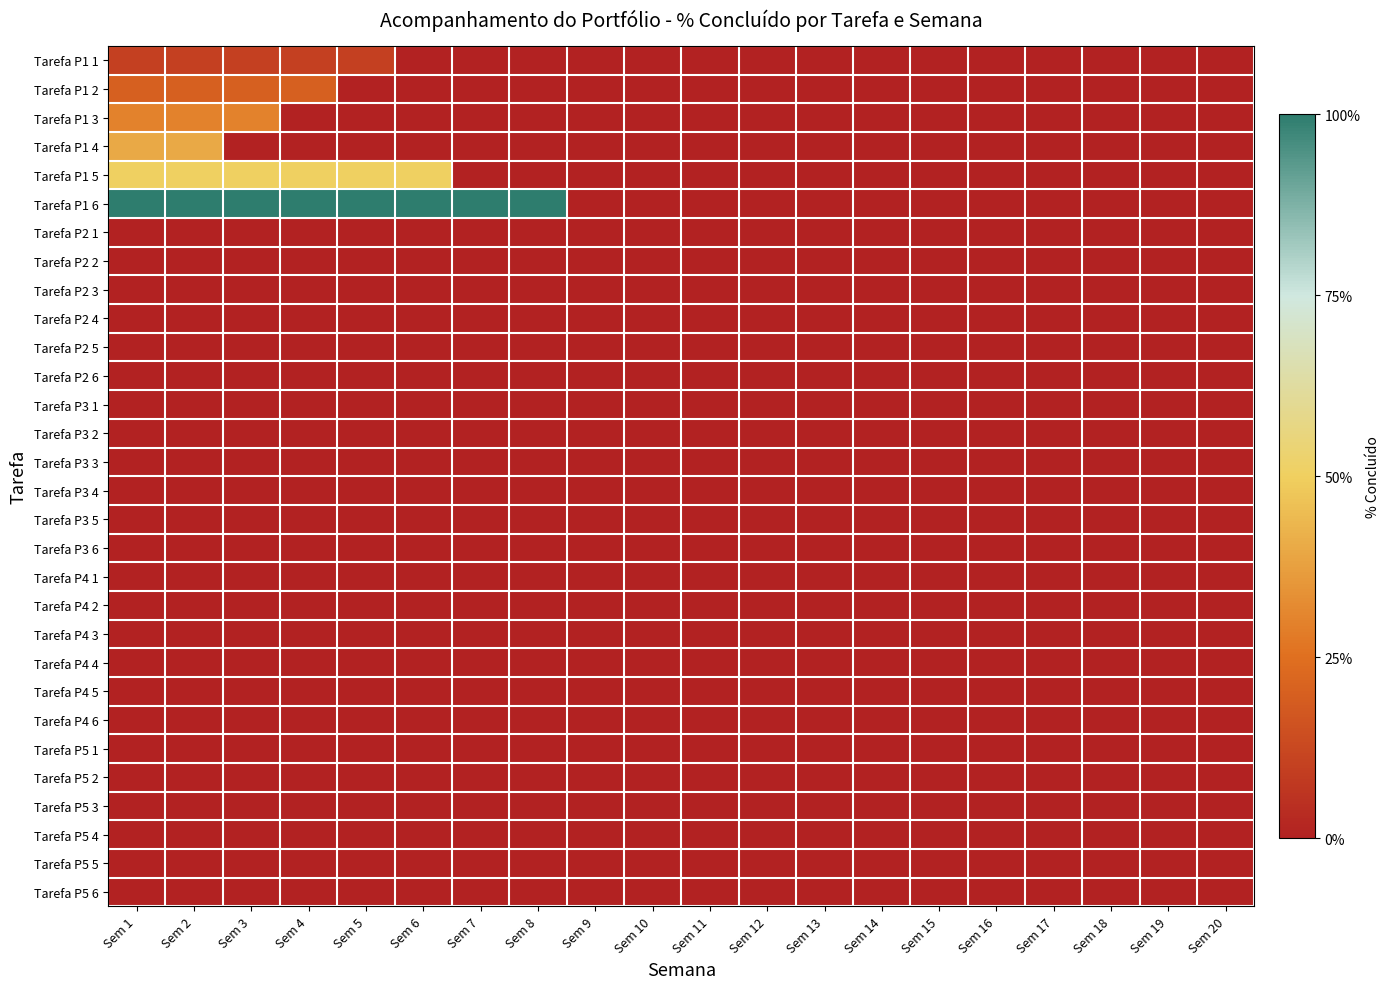

At which category is the sum across all series the highest?

Sem 1